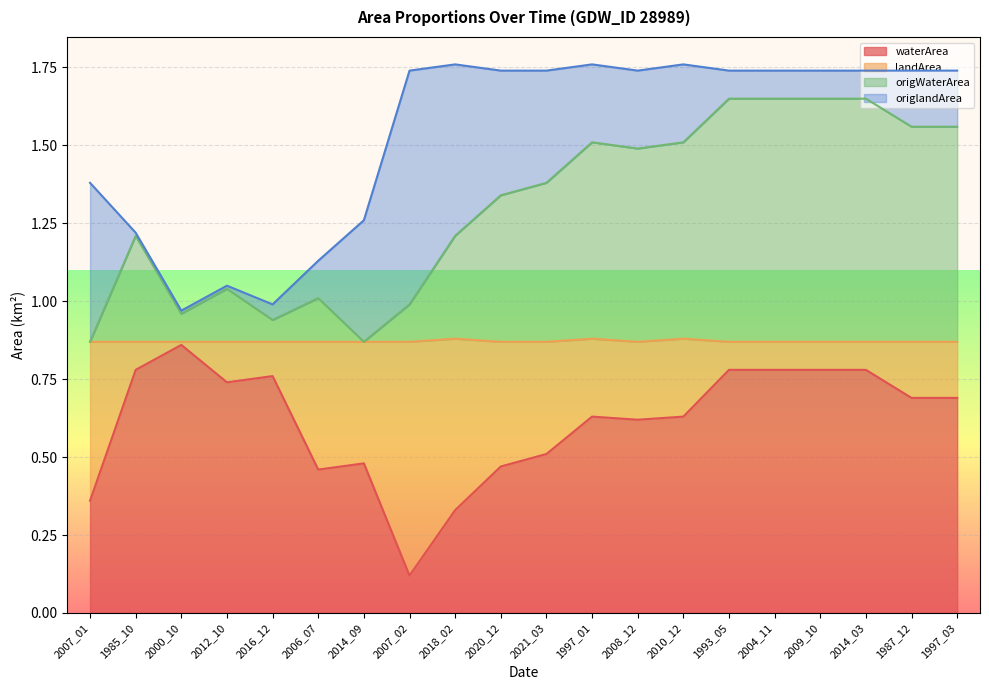

Which label corresponds to the smallest value in the chart?

2007_02